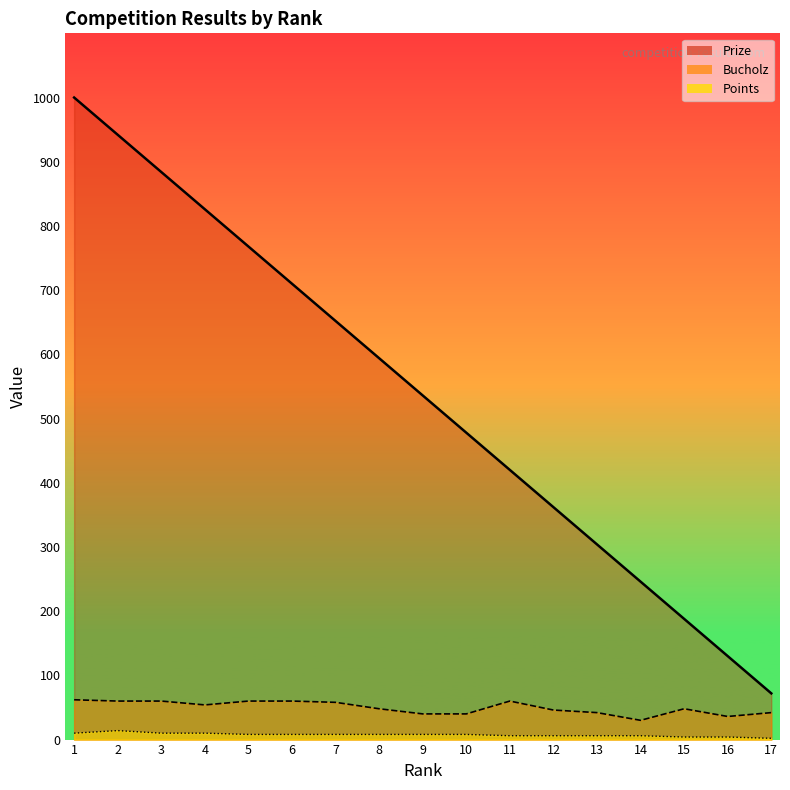

True or false: Prize_line and Bucholz_line cross at least once.

False